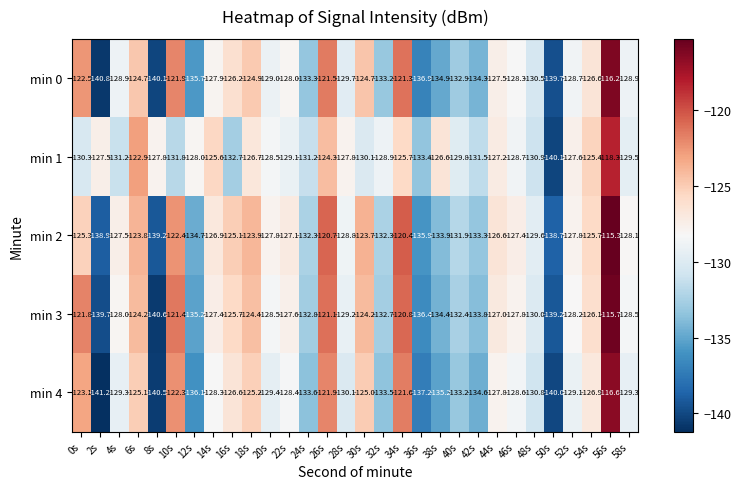

What is the spread (max minus min) of values at 24s?

2.4